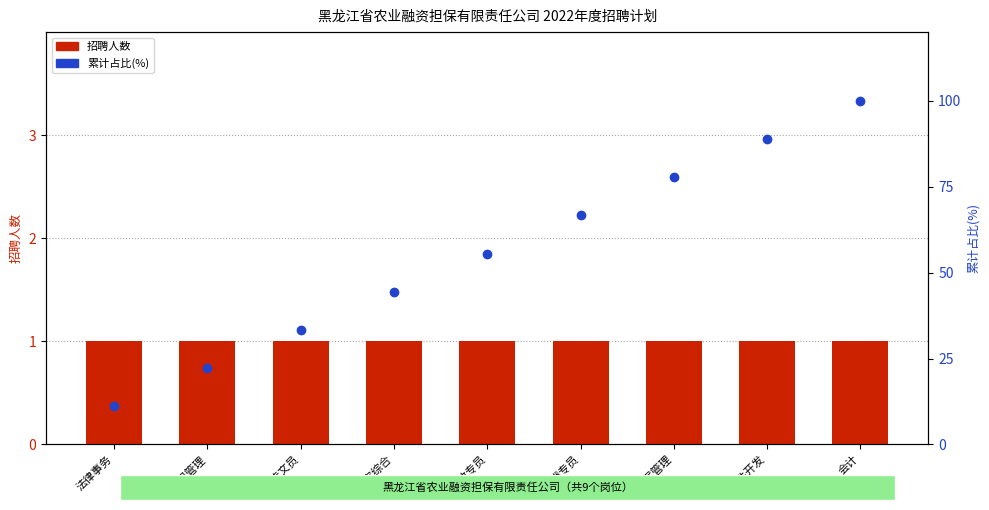

Which series changed the most between 合规管理 and 薪酬专员?

累计占比(%)